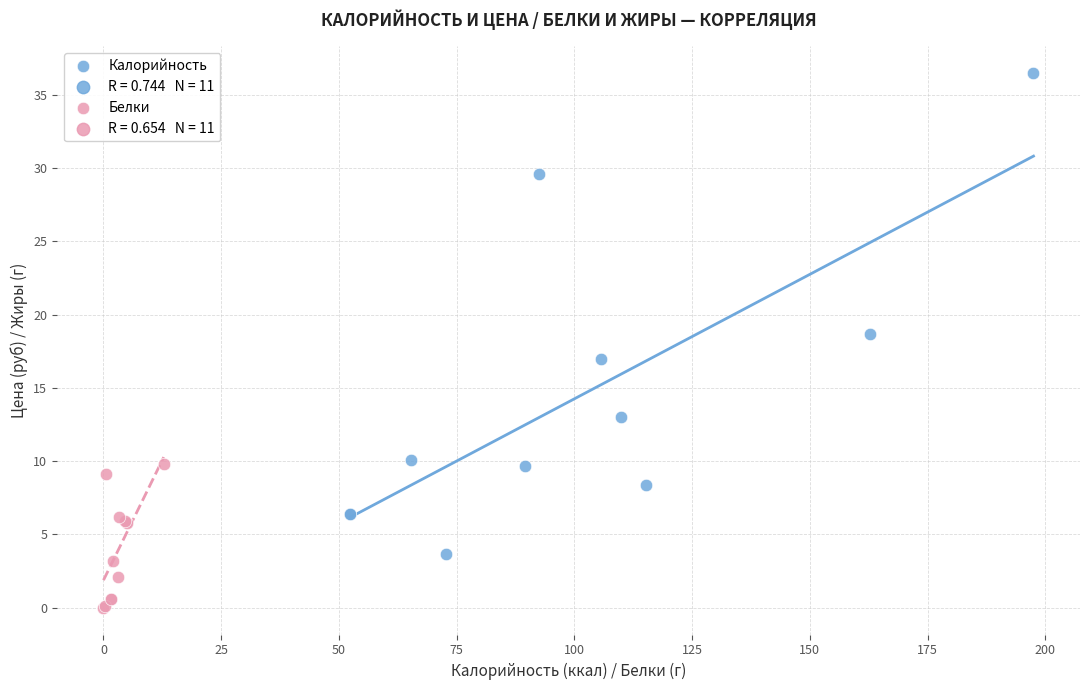

Which series contains the lowest Y value?

Белки